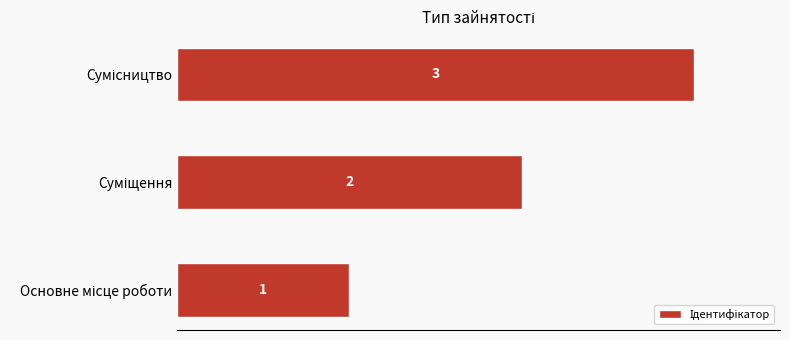

Count the values in the range 1 to 3.

3